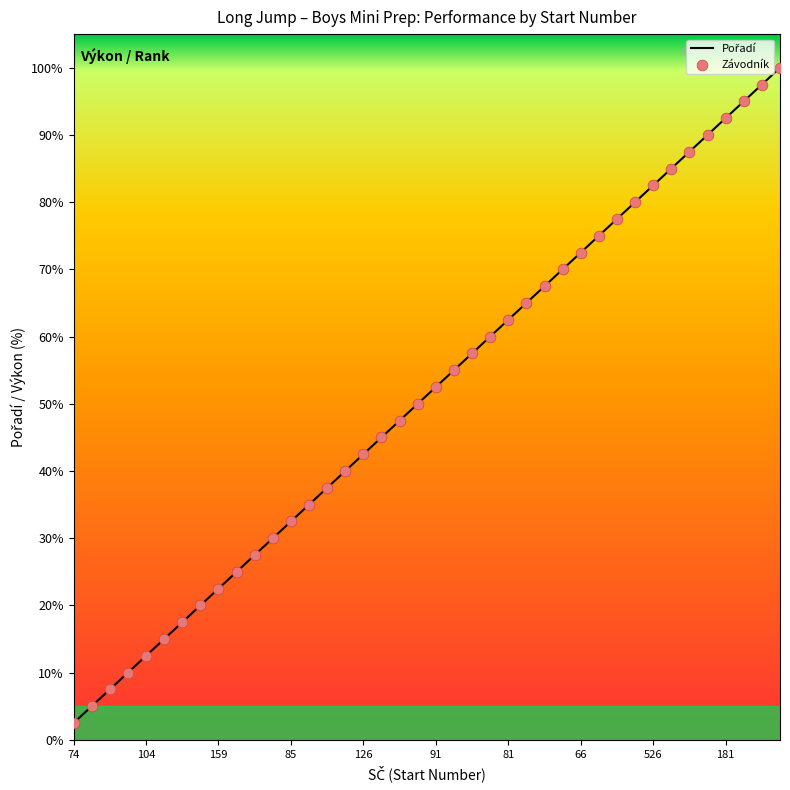

What is the greatest value displayed?

100.0